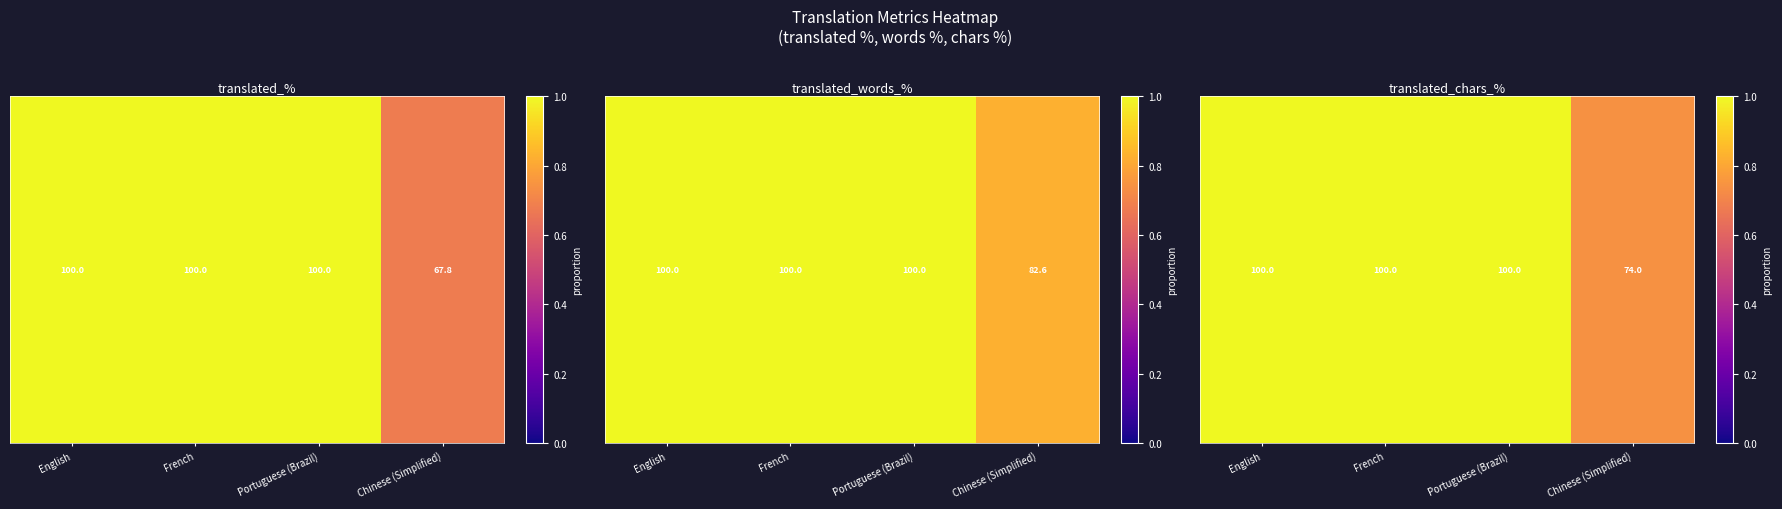

What is the approximate value at English?

1.0